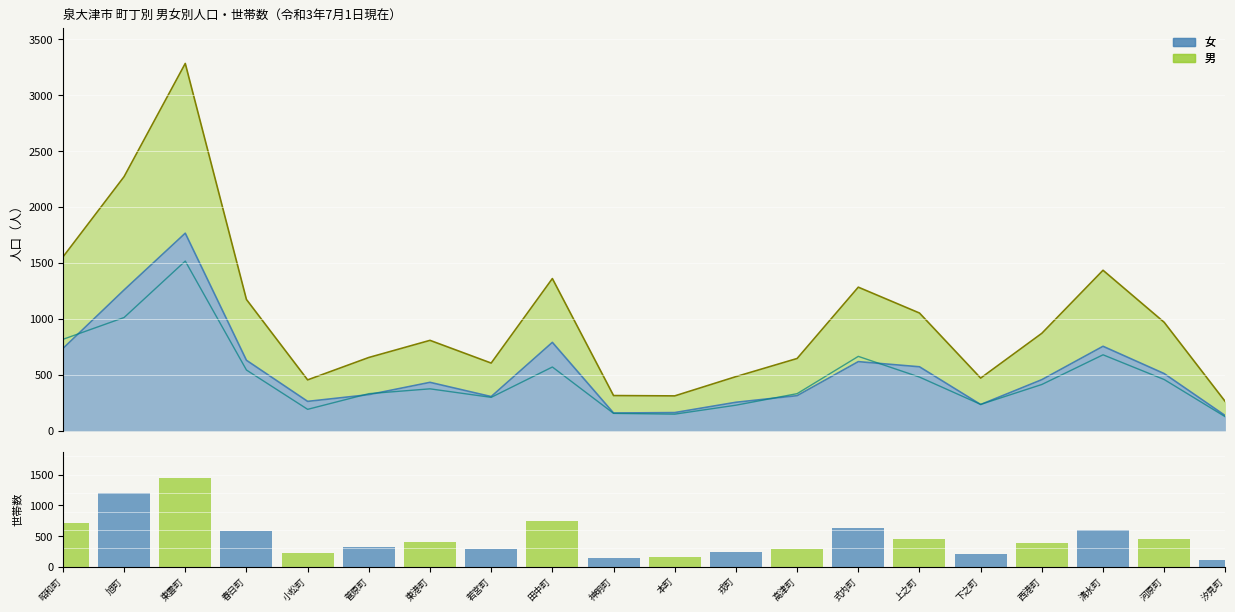

How many bars are there in total?

20